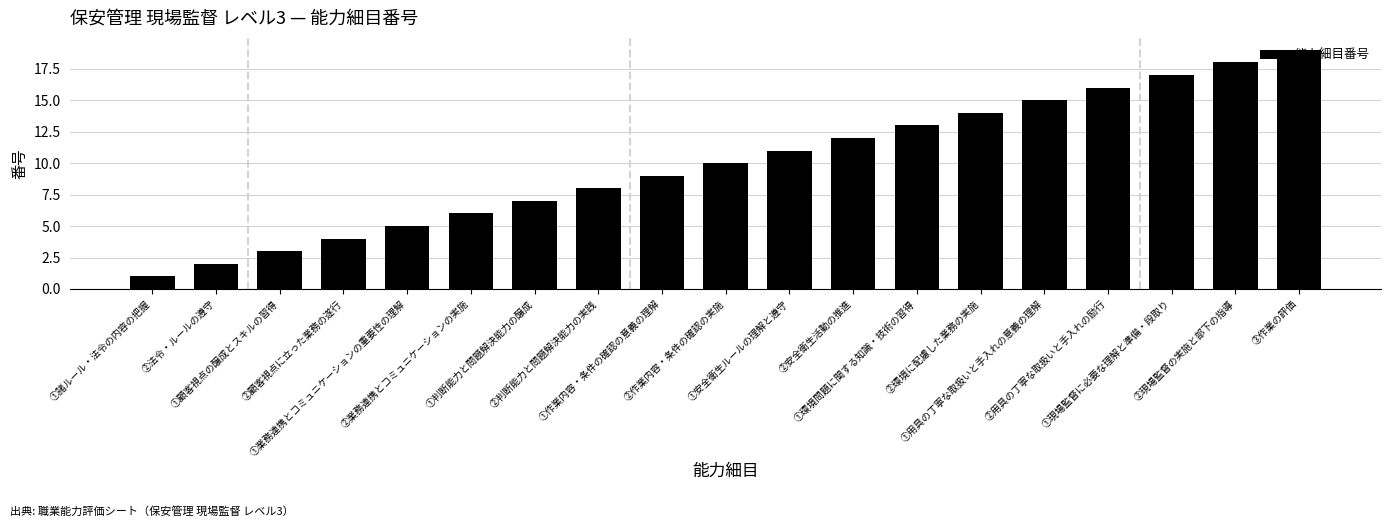

How many data points does each series have?

19